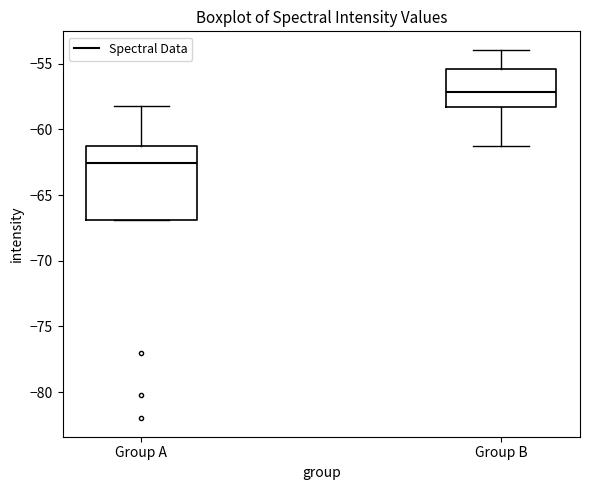

Which box's median line is the lowest?

Group A